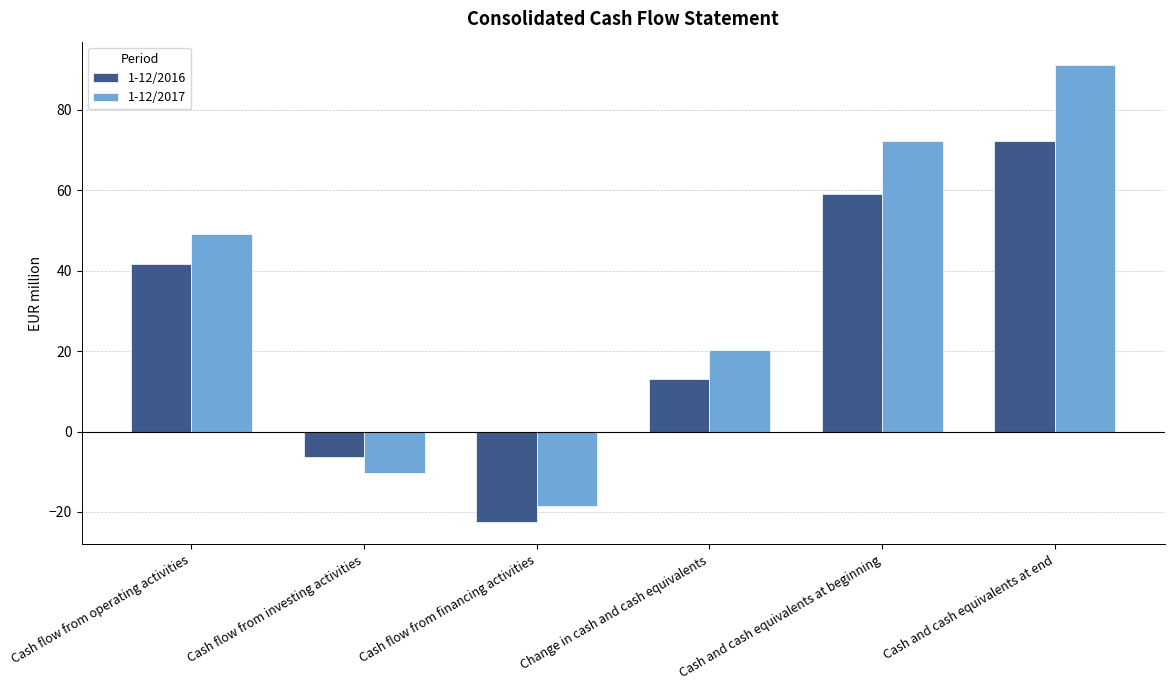

What is the minimum value shown in the chart?

-22.4